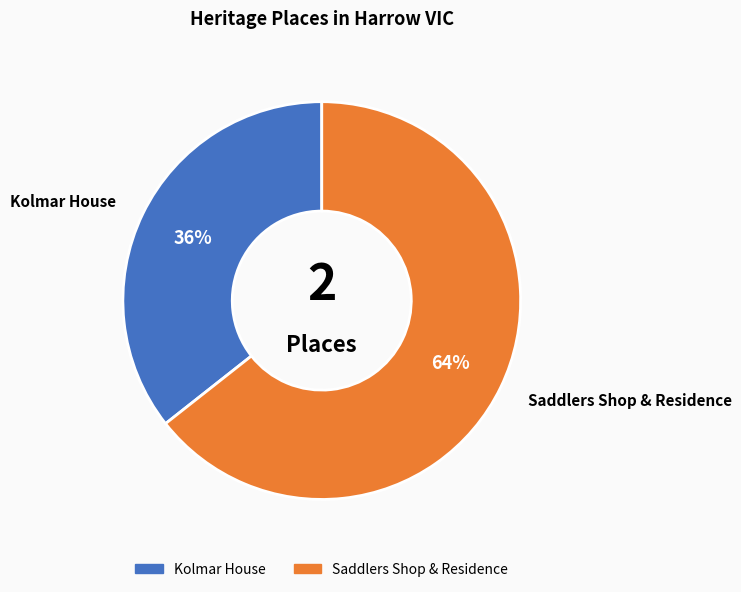

Do Saddlers Shop & Residence and Kolmar House together represent more than half of the pie?

Yes